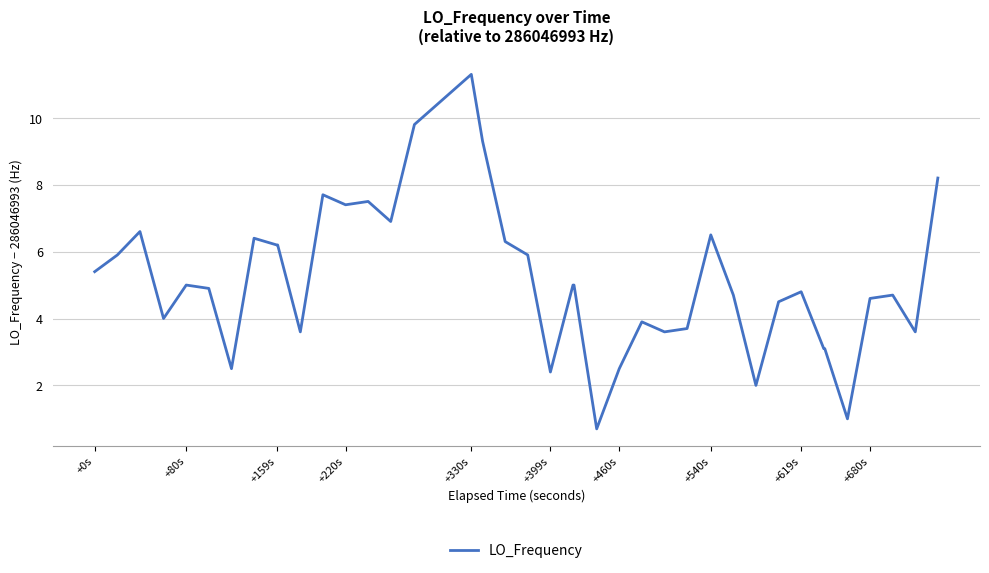

What is the minimum value shown in the chart?

0.7